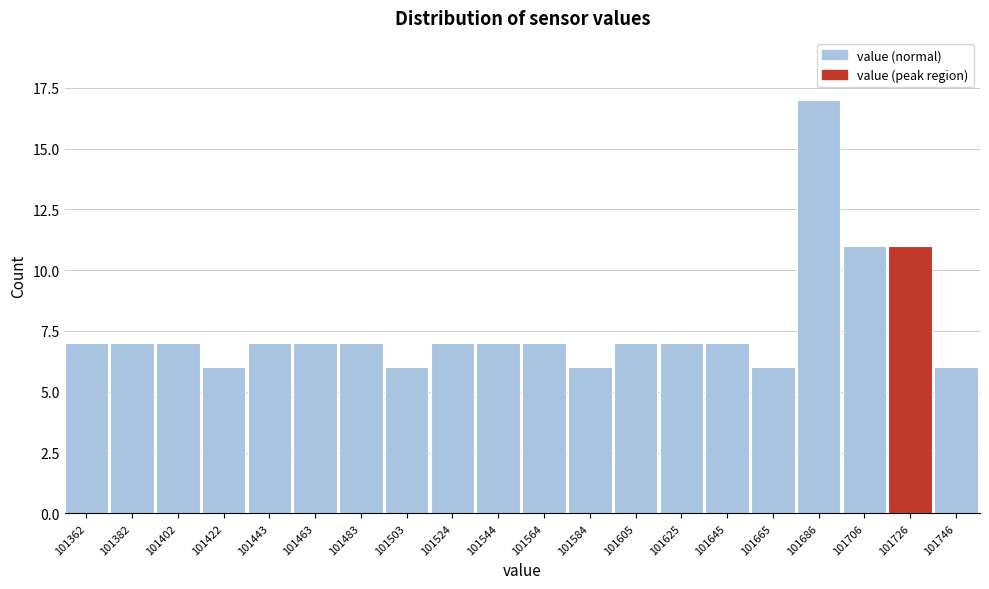

Reading left to right, list all the values displayed in this chart.

7	7	7	6	7	7	7	6	7	7	7	6	7	7	7	6	17	11	11	6